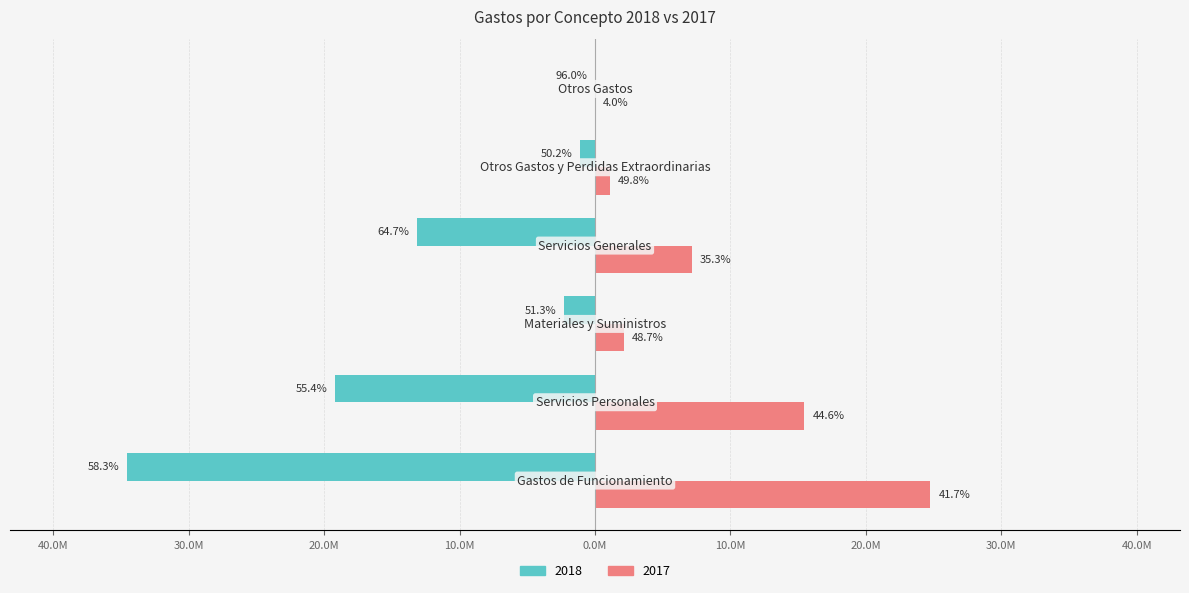

What is the maximum value shown in the chart?

24762983